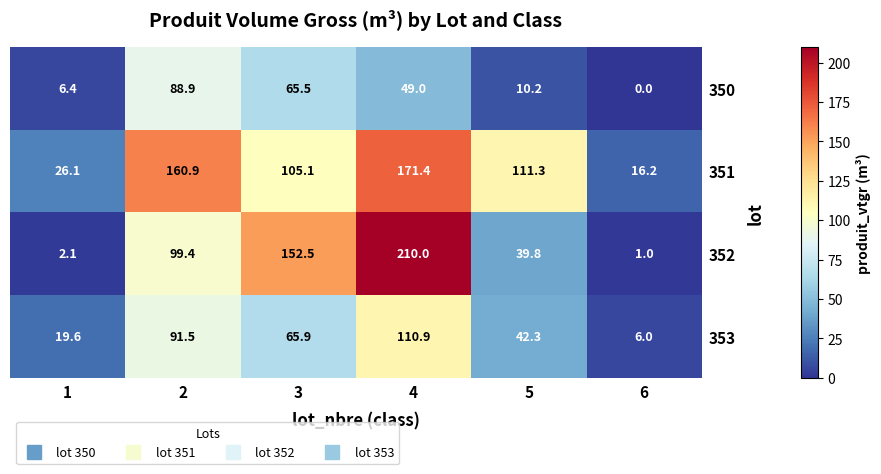

How many series are shown in this chart?

4